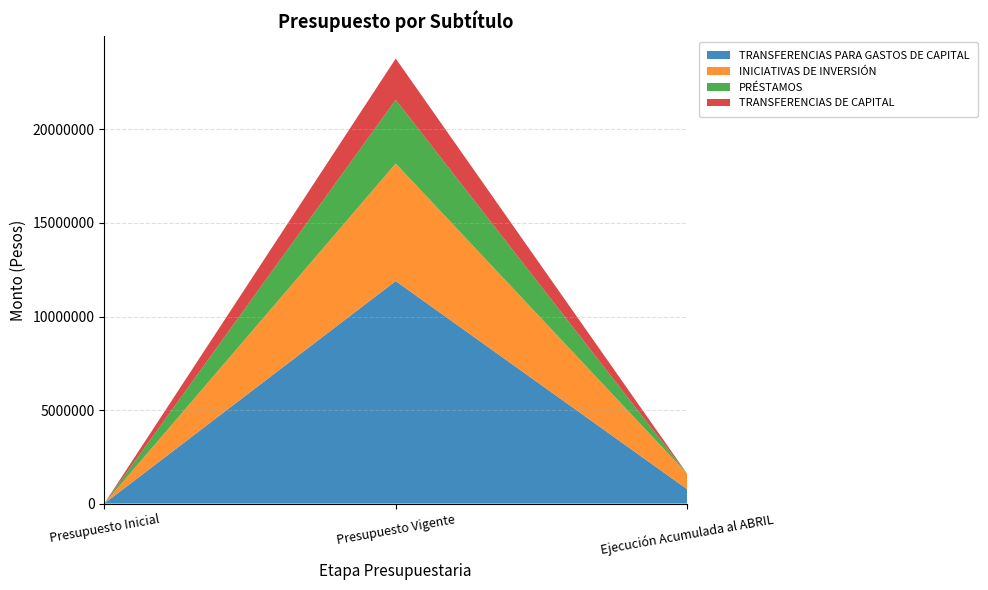

Reading left to right, extract all data points from this chart.

TRANSFERENCIAS PARA GASTOS DE CAPITAL: 0	11895865	765695
INICIATIVAS DE INVERSIÓN: 0	6286380	827070
PRÉSTAMOS: 0	3403195	0
TRANSFERENCIAS DE CAPITAL: 0	2206290	0